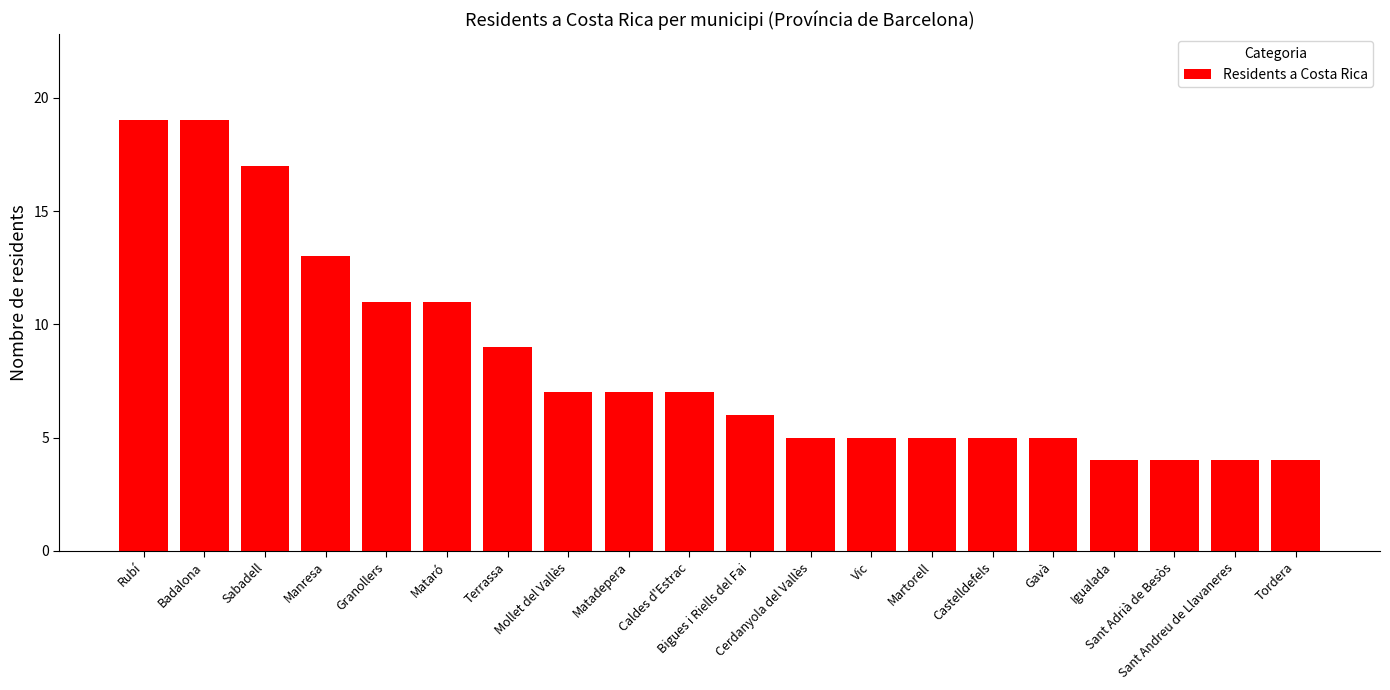

Read the value at Sabadell.

17